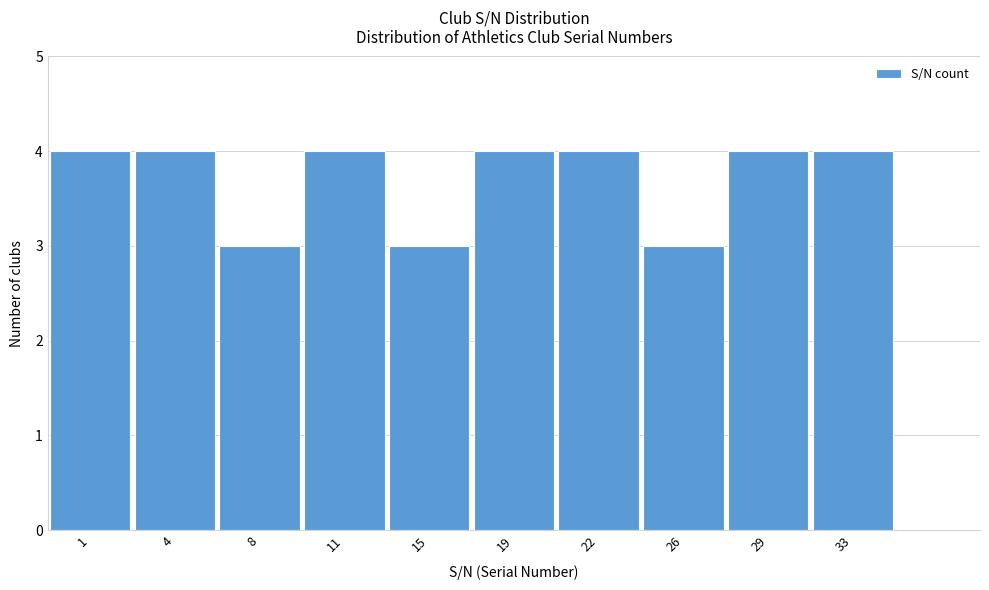

Reading left to right, transcribe all the data shown in this chart.

1=4	4=4	8=3	11=4	15=3	19=4	22=4	26=3	29=4	33=4